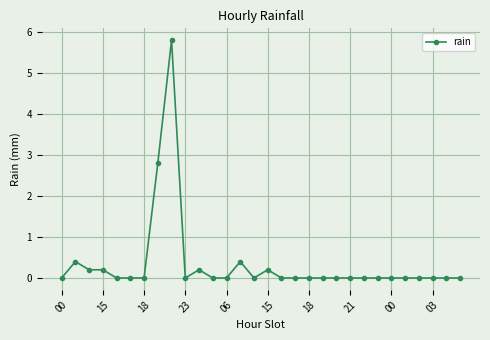

What is the maximum value shown in the chart?

5.8